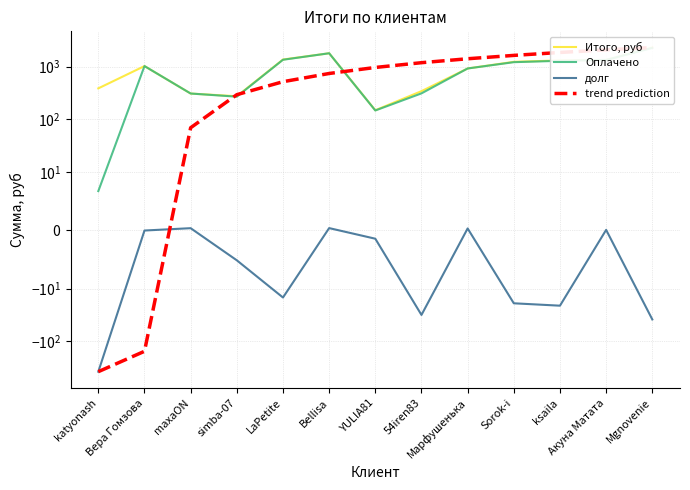

Which category has the lowest value in the долг series?

katyonash